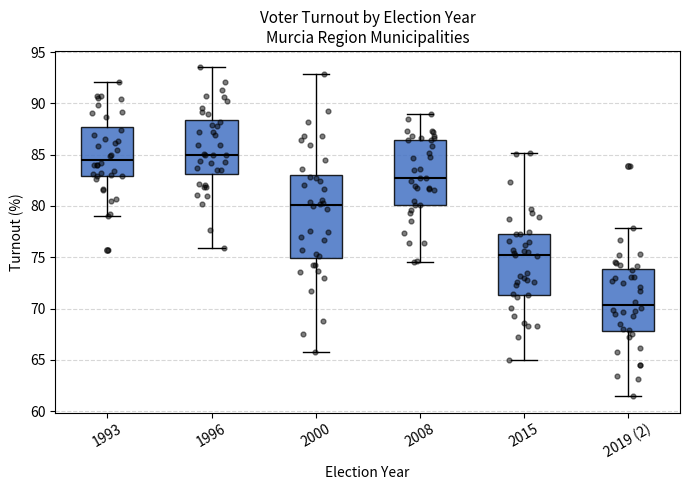

Where does the median line of the box for 2019 (2) sit on the y-axis? The values are not printed on the chart, so give them approximately, as read against the axis.

70.5